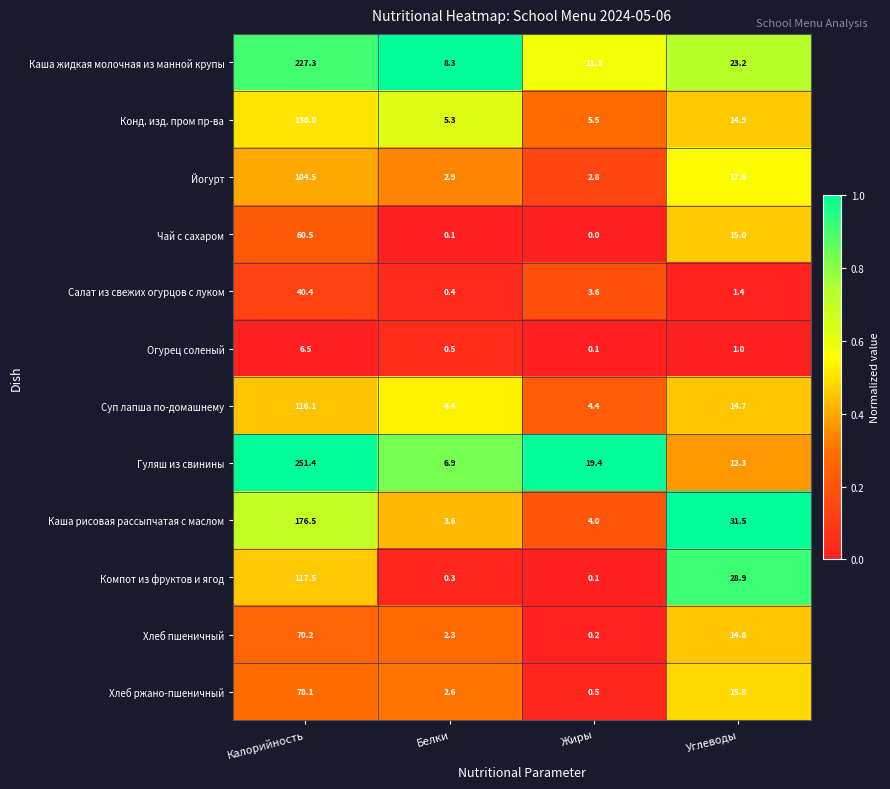

What is the difference between the highest and lowest values at Жиры?

19.4